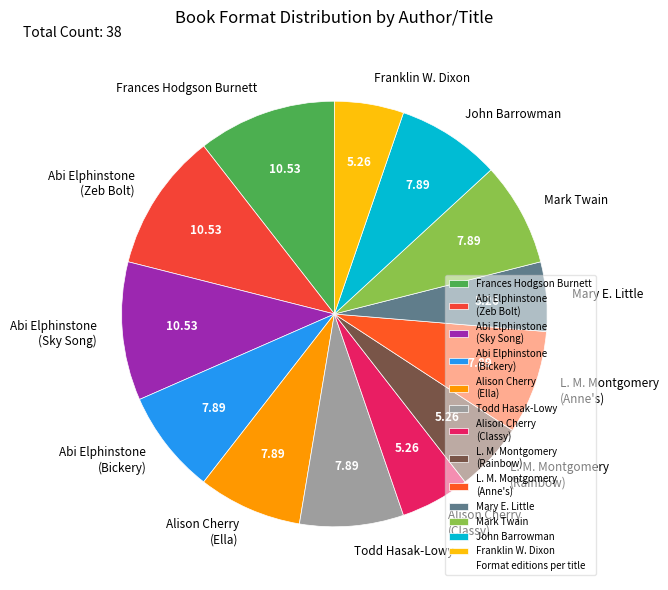

The Franklin W. Dixon slice represents 13% of the pie. True or false?

False